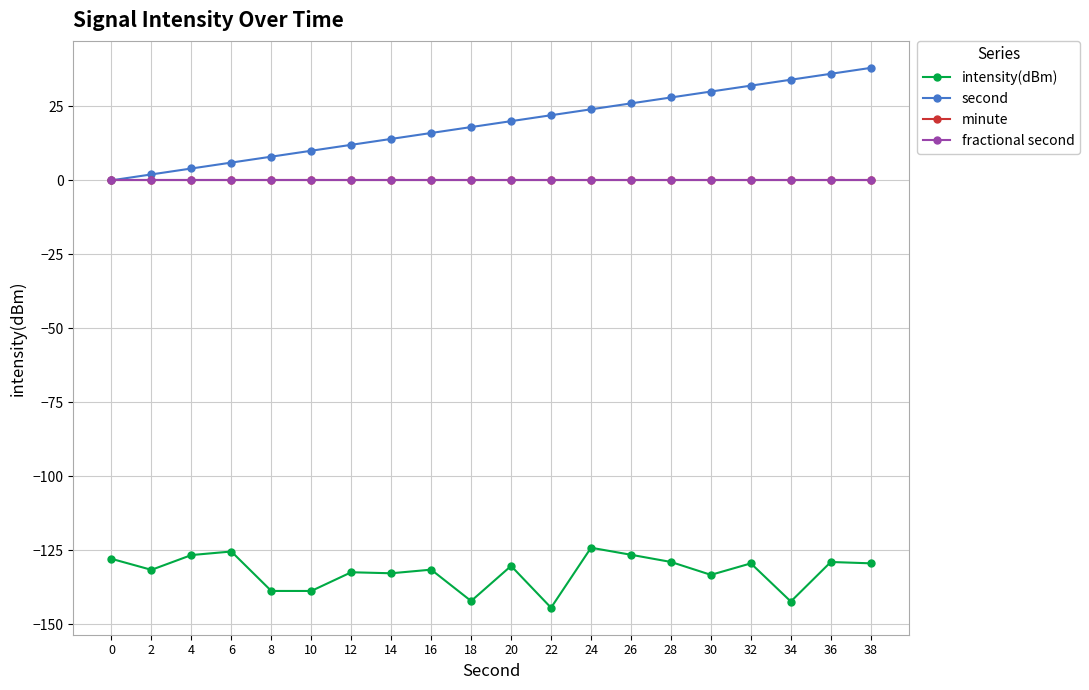

Which series changed the most between 2 and 6?

intensity(dBm)